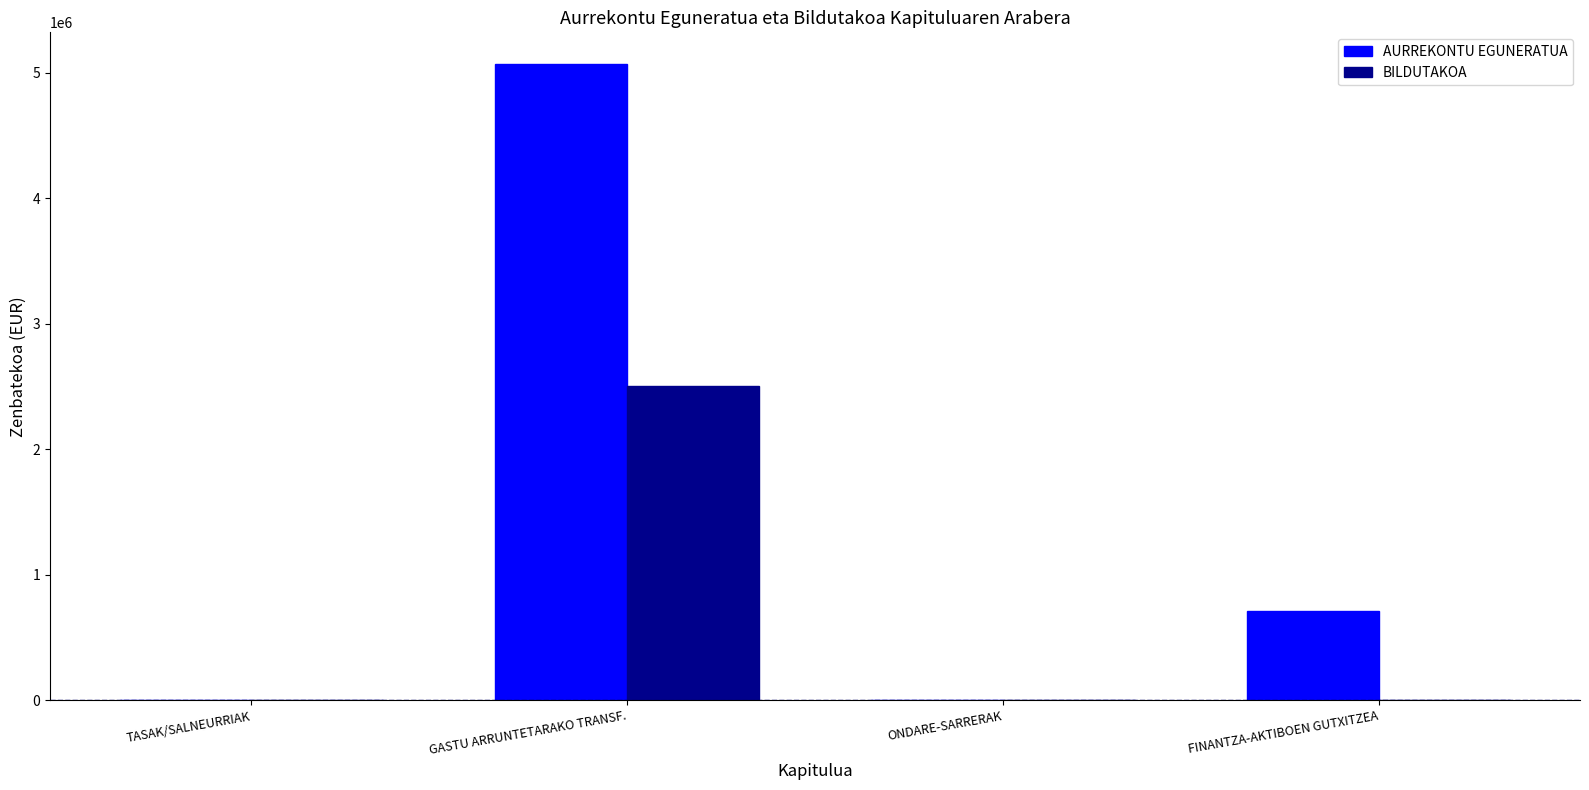

Which category has the highest value in the AURREKONTU EGUNERATUA series?

GASTU ARRUNTETARAKO TRANSF.